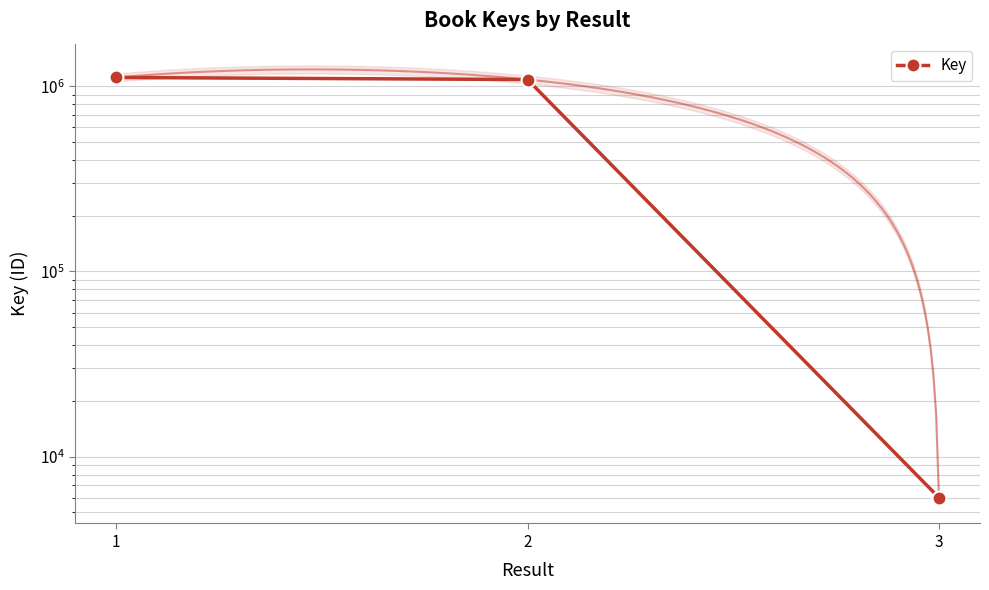

Reading left to right, transcribe all the data shown in this chart.

1=1116687	2=1088588	3=6013